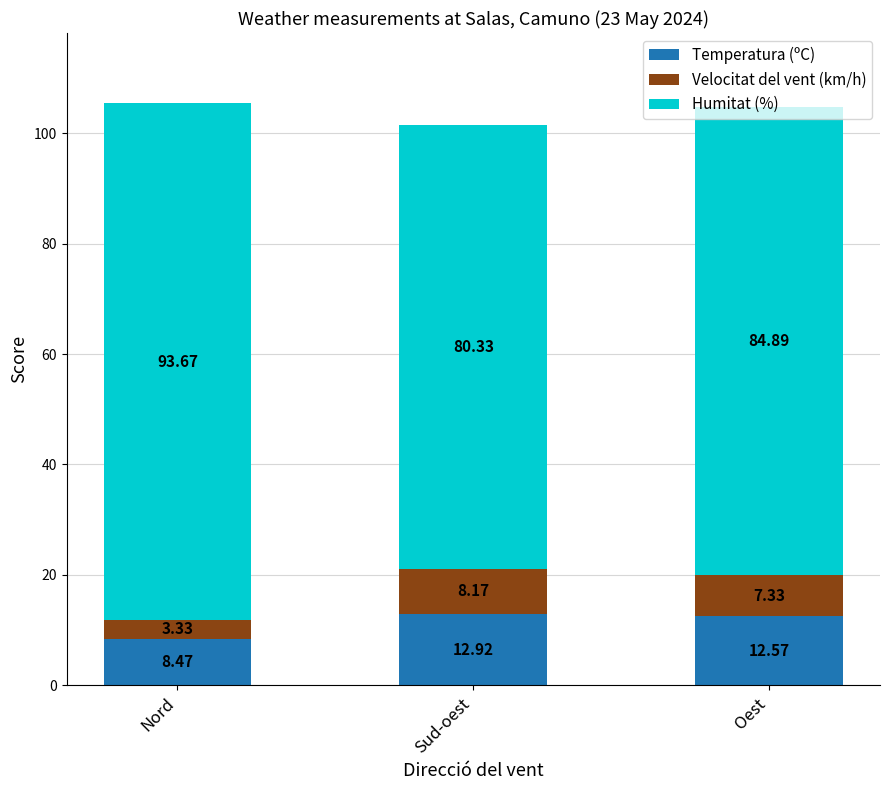

Where does the Temperatura (ºC) series first go above 12?

Sud-oest